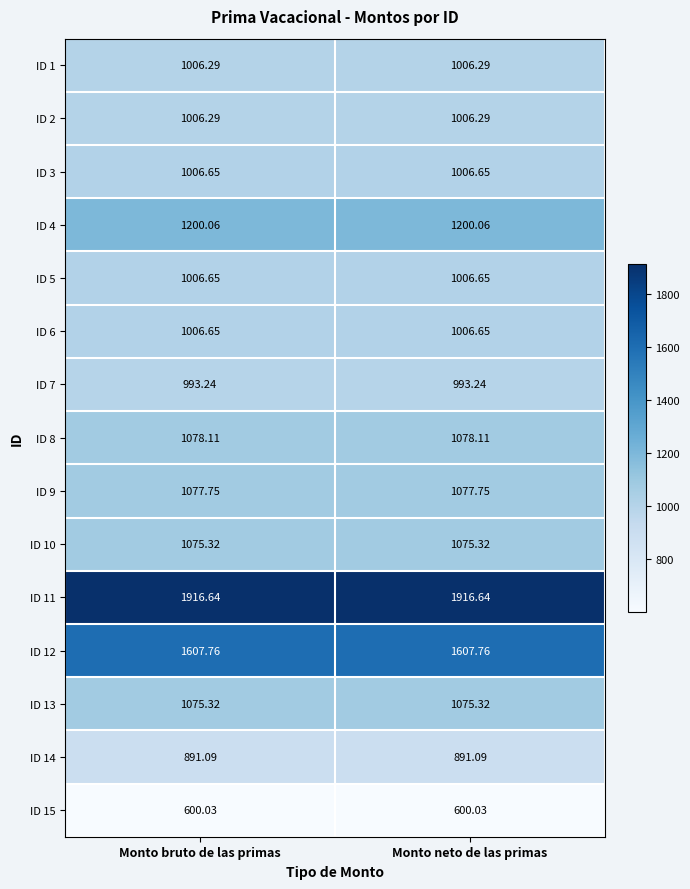

Is the value of ID 3 at Monto bruto de las primas greater than the value of ID 11 at Monto neto de las primas?

No